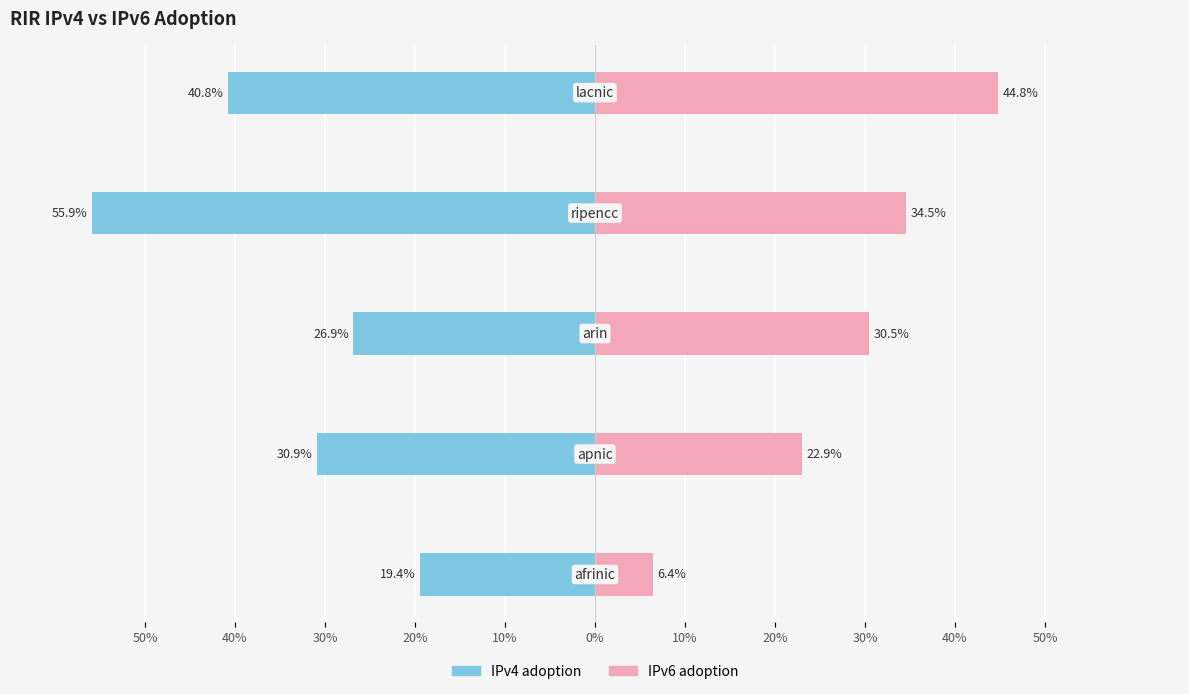

What is the average value of the IPv6 adoption series?

0.3